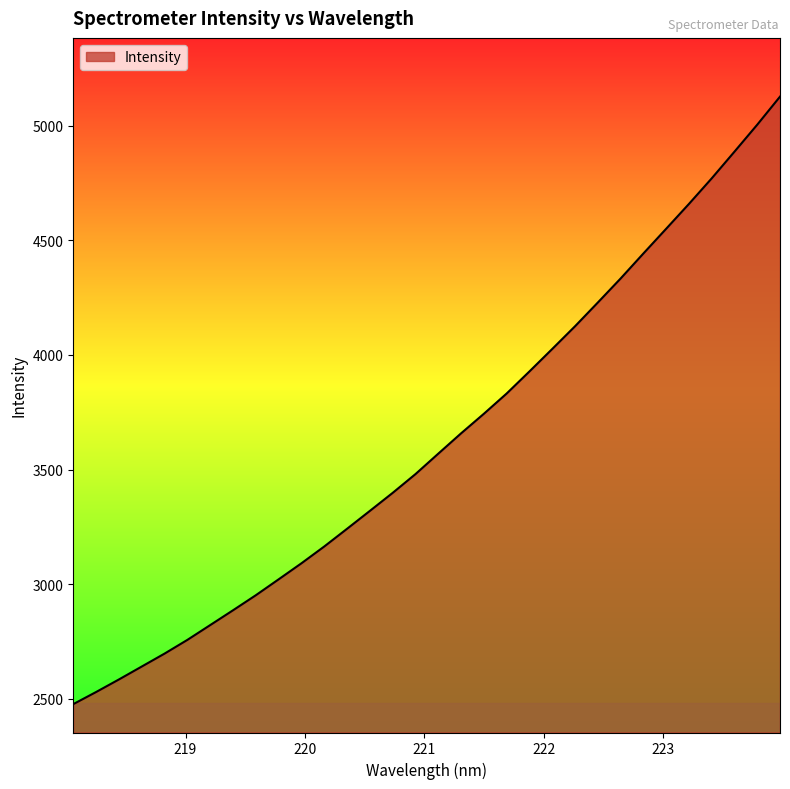

What is the minimum value shown in the chart?

2476.2